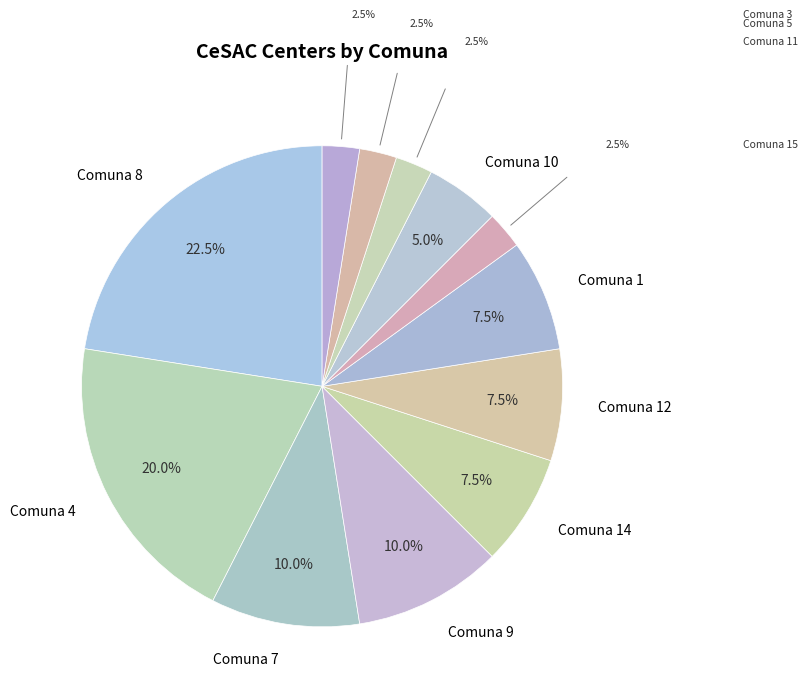

To the nearest percent, what portion does Comuna 7 represent?

10%